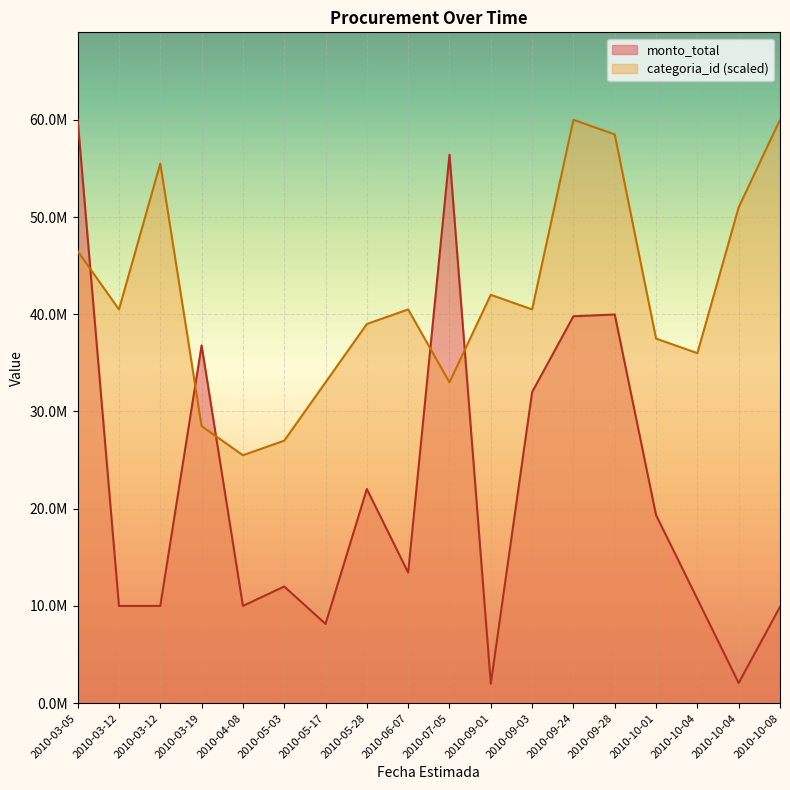

What is the total value across all series at 2010-07-05?

89404023.5